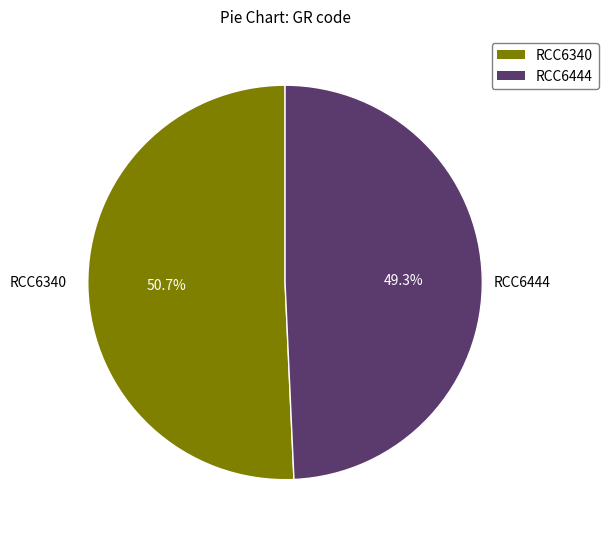

Which slice is the smallest?

RCC6444